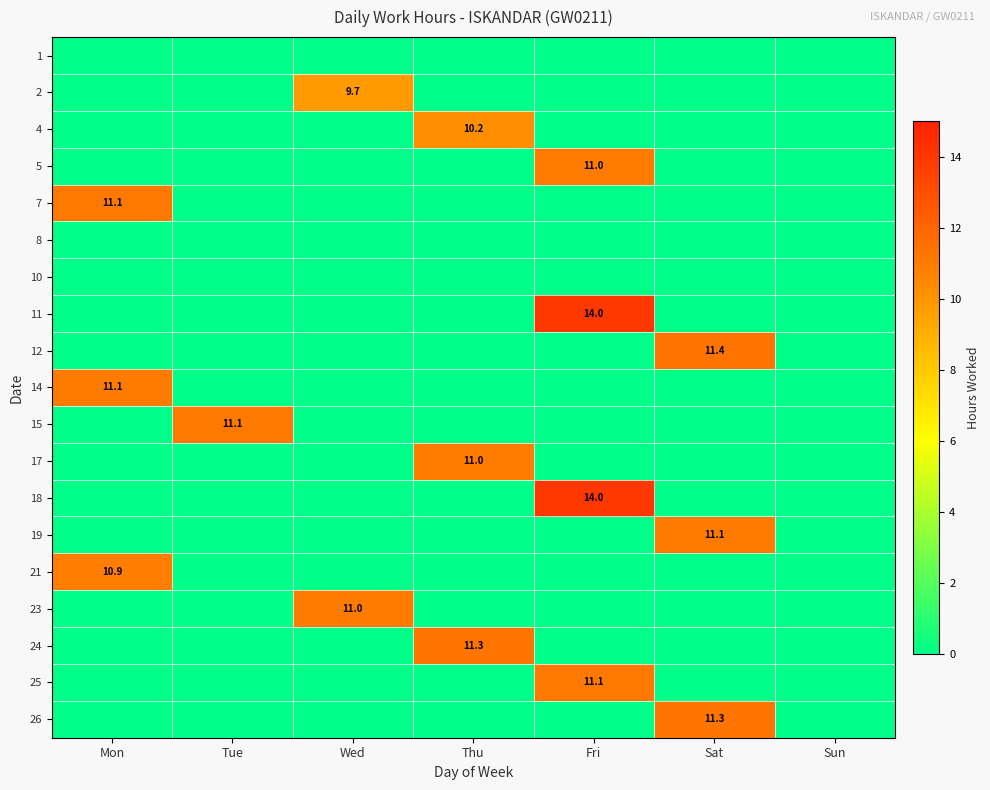

Is the value of 2 at Wed greater than the value of 18 at Fri?

No